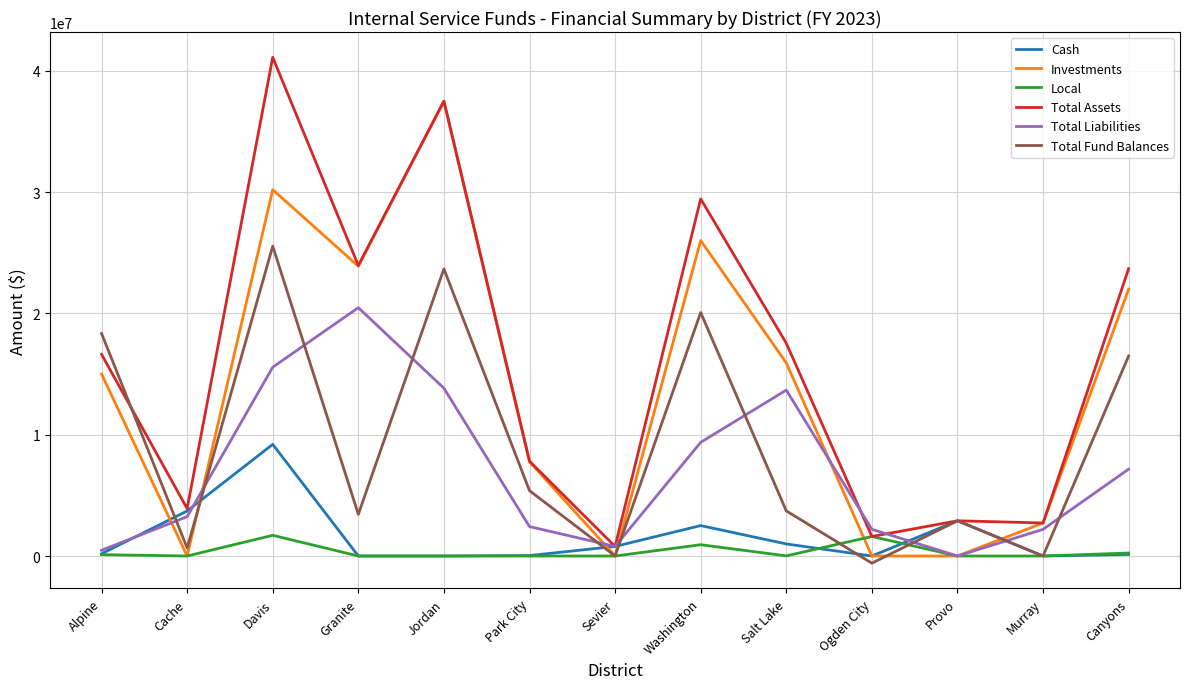

True or false: Total Liabilities has a value of 3693486 at Murray.

False